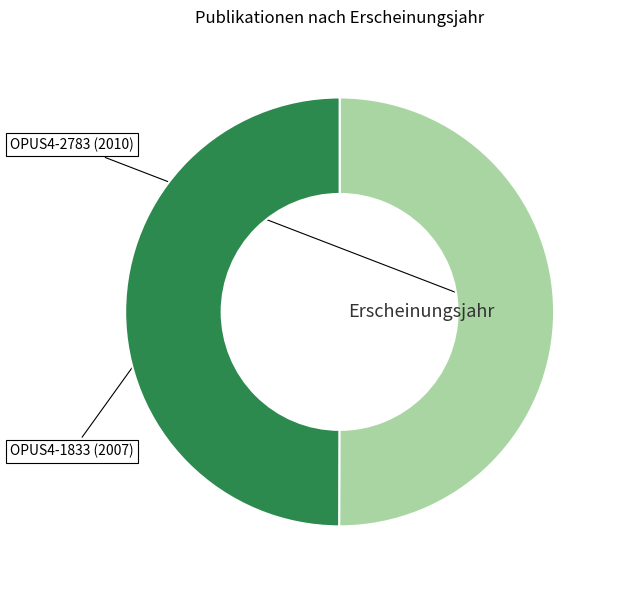

What is the largest slice in the pie chart?

OPUS4-2783